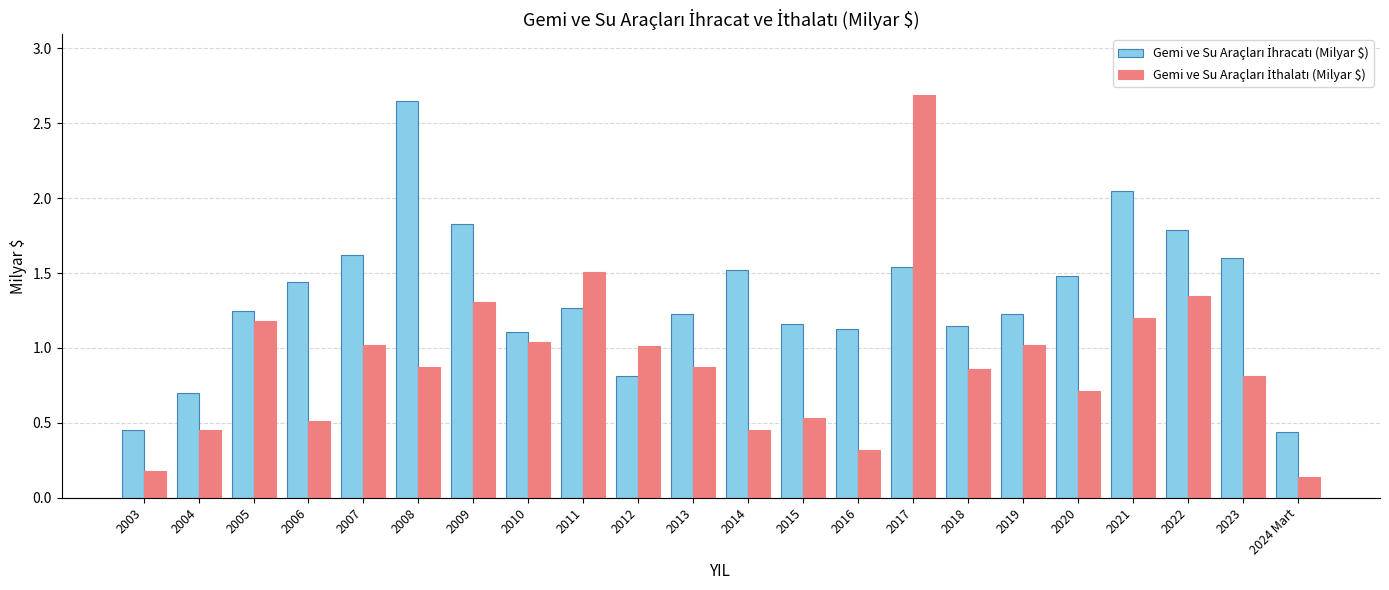

At which category is the sum across all series the highest?

2017